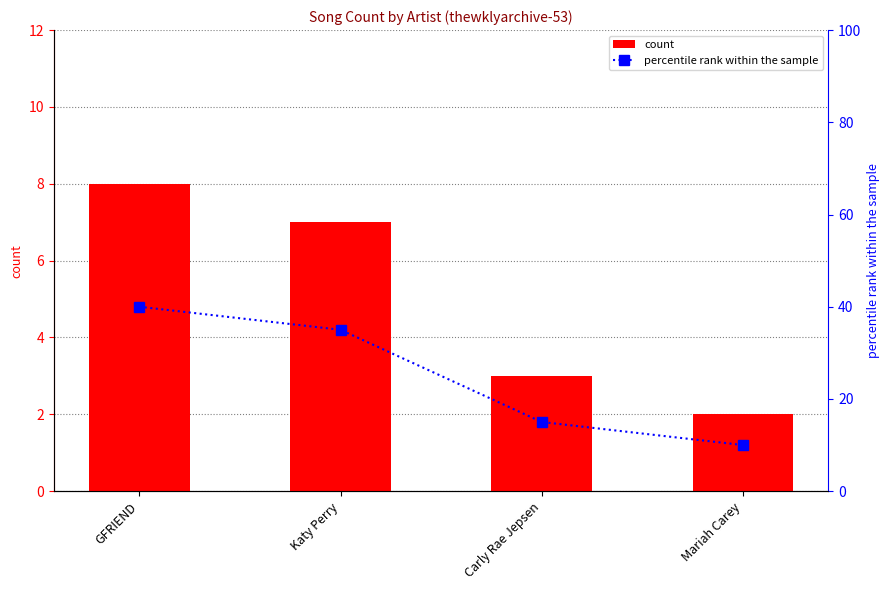

Which series has the largest total across all categories?

percentile rank within the sample